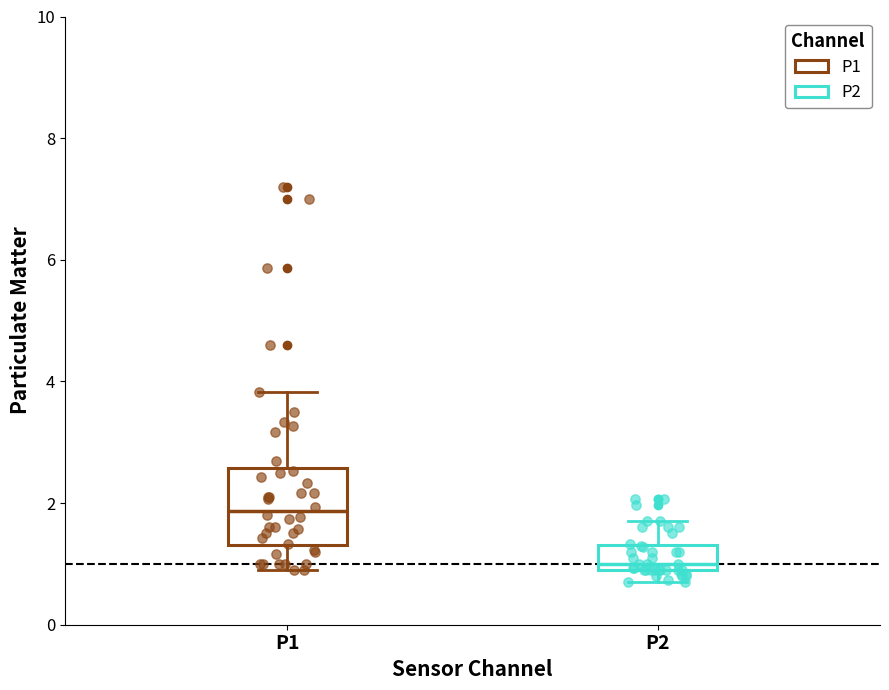

Reading left to right, transcribe this box plot: for each box, give where its median line is, the range the box spans, and where its two whiskers end, as read against the y-axis. The values are not printed on the chart, so give them approximately, as read against the axis.

P1: median 1.8, box 1.4 to 2.6, whiskers 1.0 to 3.8
P2: median 1.0 (just above the box's lower edge), box 1.0 to 1.4, whiskers 0.8 to 1.8